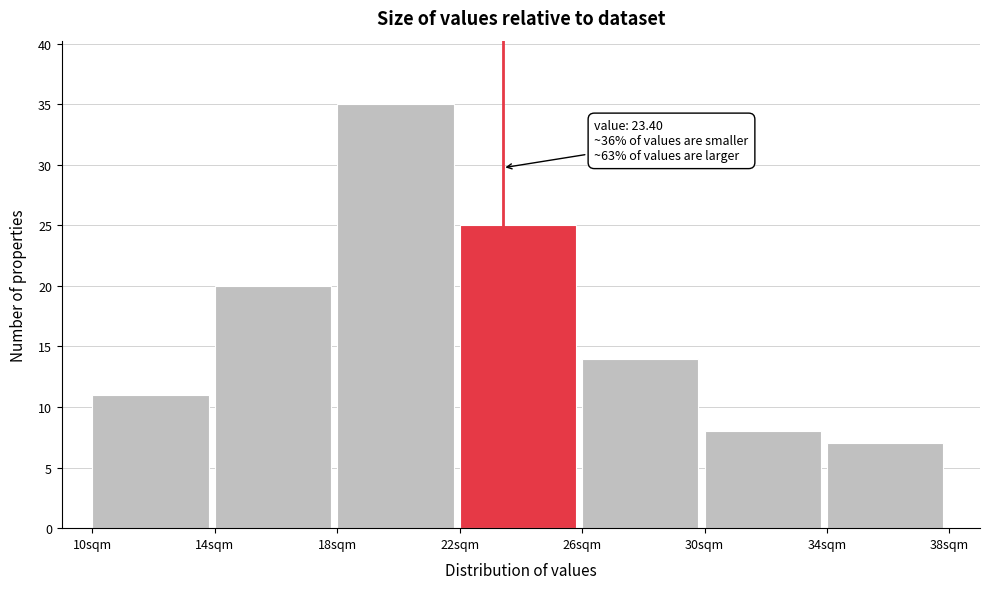

Which range on the x-axis has the tallest bar?

18 to 22